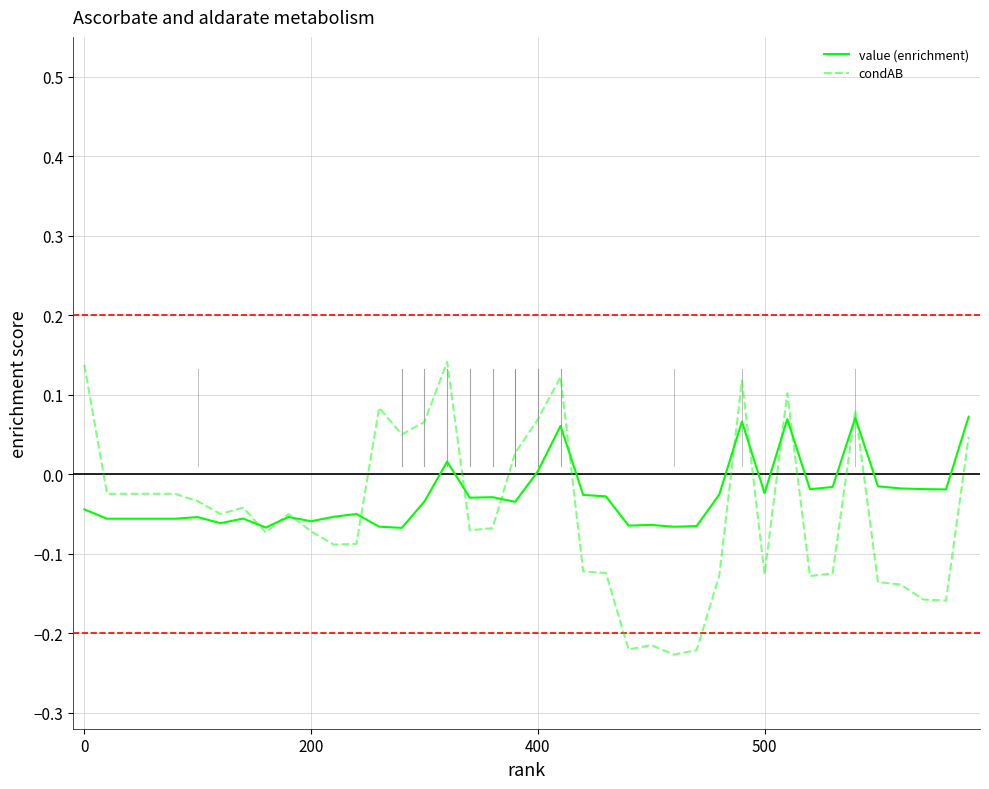

List the series in order of their peak value, highest first.

condAB, value (enrichment)